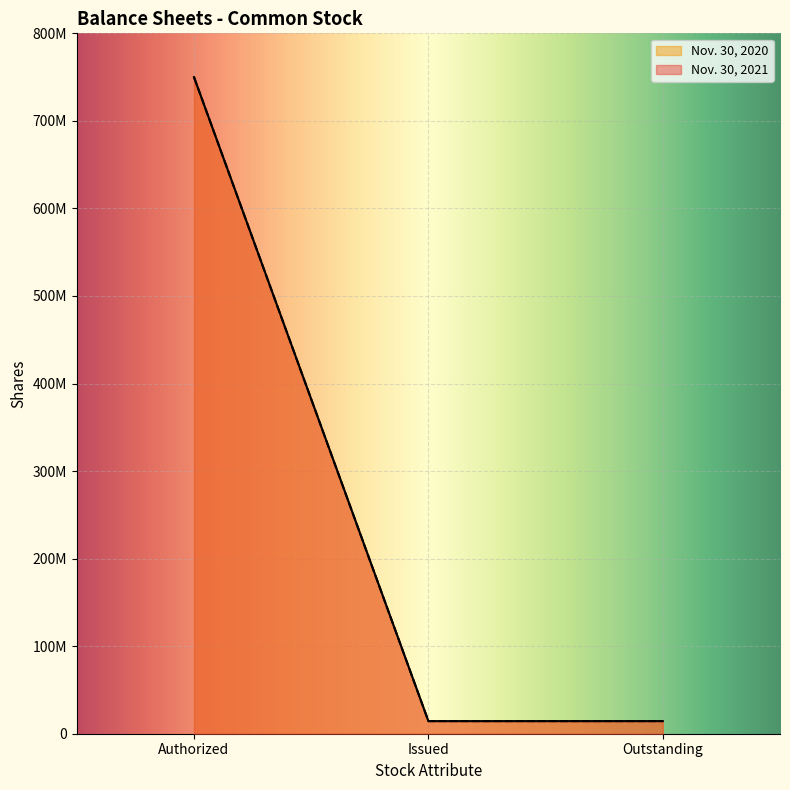

Which series has the largest range (max minus min)?

Nov. 30, 2021